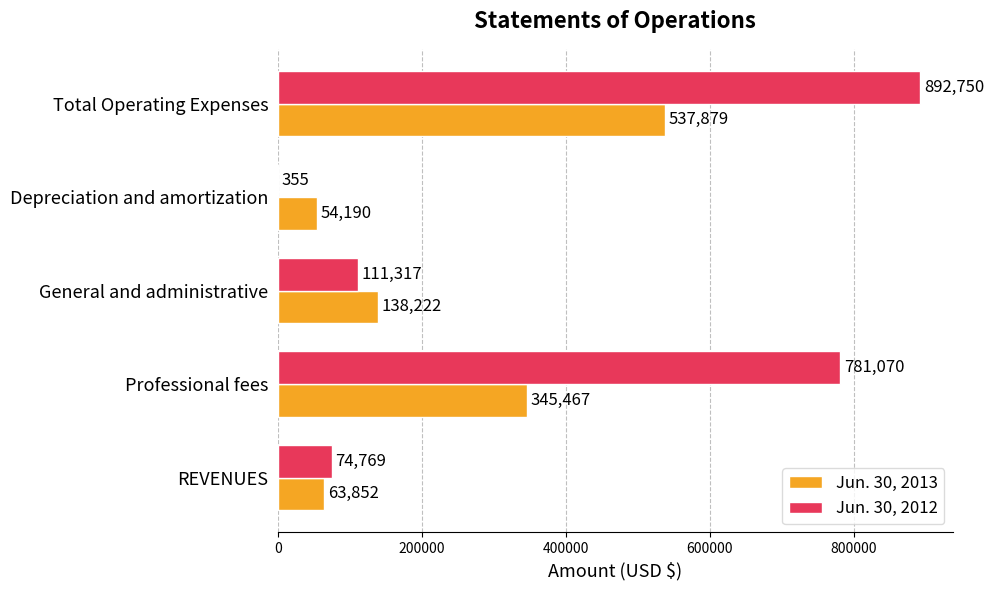

True or false: Jun. 30, 2013 has a value of 537879 at Total Operating Expenses.

True